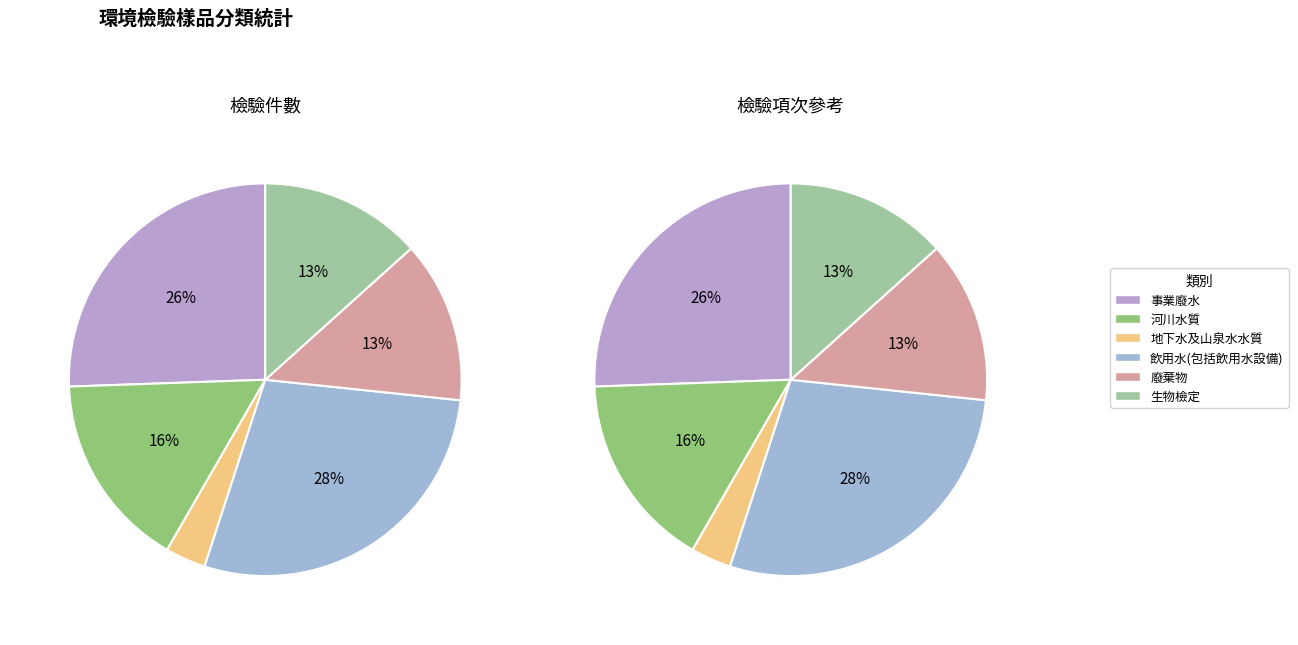

To the nearest percent, what is the combined percentage of 飲用水(包括飲用水設備) and 地下水及山泉水水質?

32%